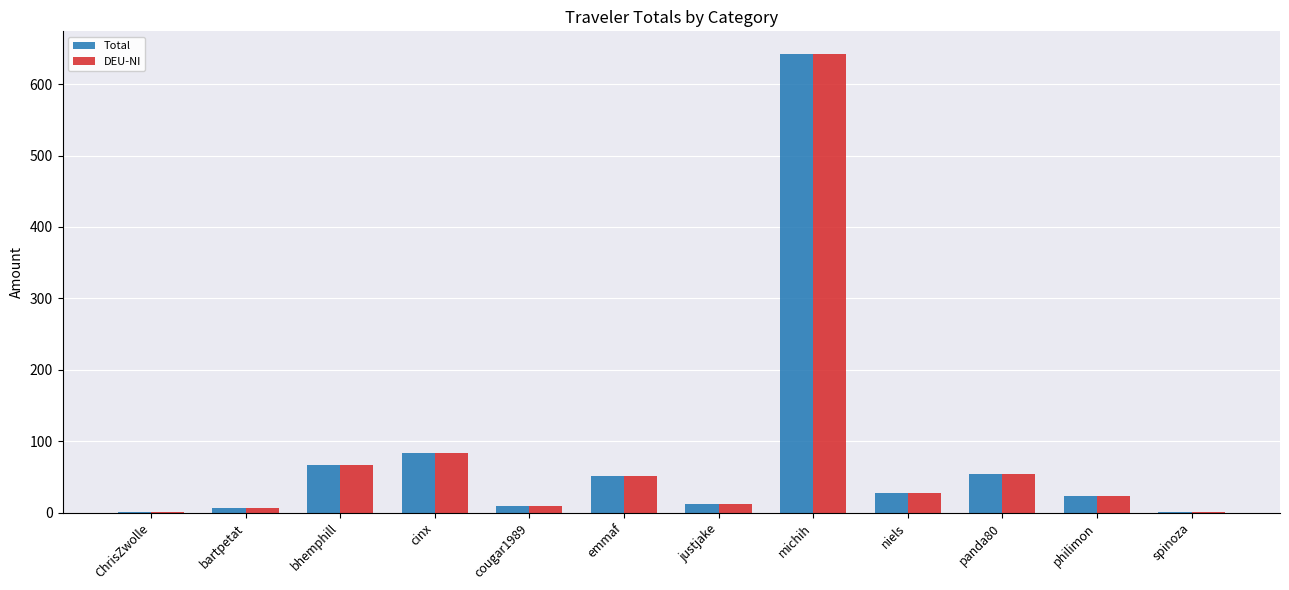

What is the total value across all series at niels?

55.6